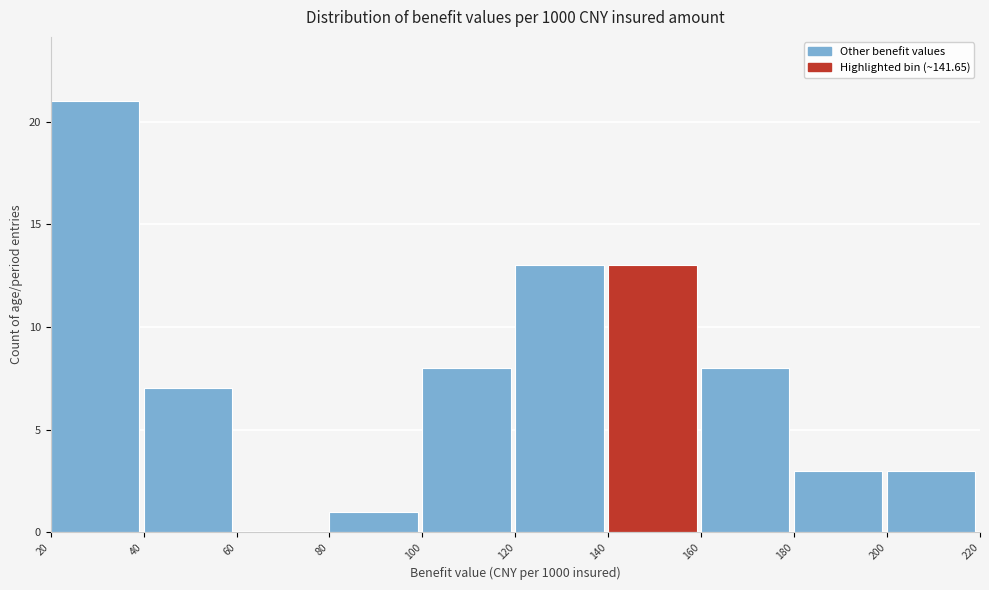

Reading left to right, transcribe this chart: for each bar, give the range it covers on the x-axis and its height. The values are not printed on the chart, so give them approximately, as read against the axis.

20 to 40: 21
40 to 60: 7
60 to 80: 0
80 to 100: 1
100 to 120: 8
120 to 140: 13
140 to 160: 13
160 to 180: 8
180 to 200: 3
200 to 220: 3